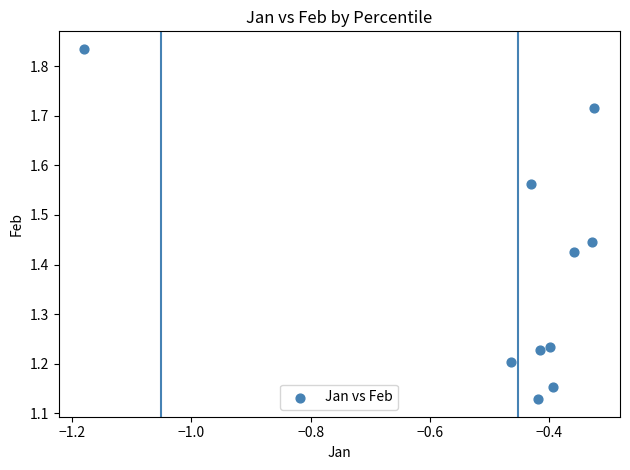

What is the range of Y values (max minus min)?

0.7